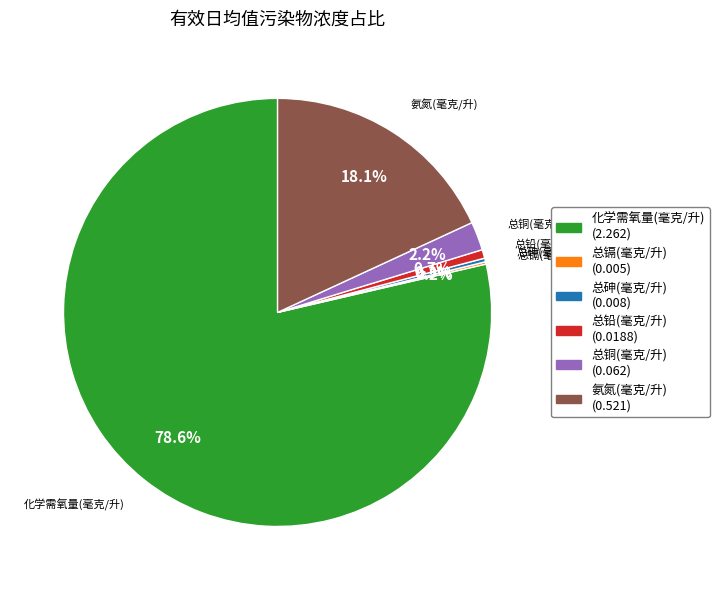

Which slice is the largest?

化学需氧量(毫克/升)